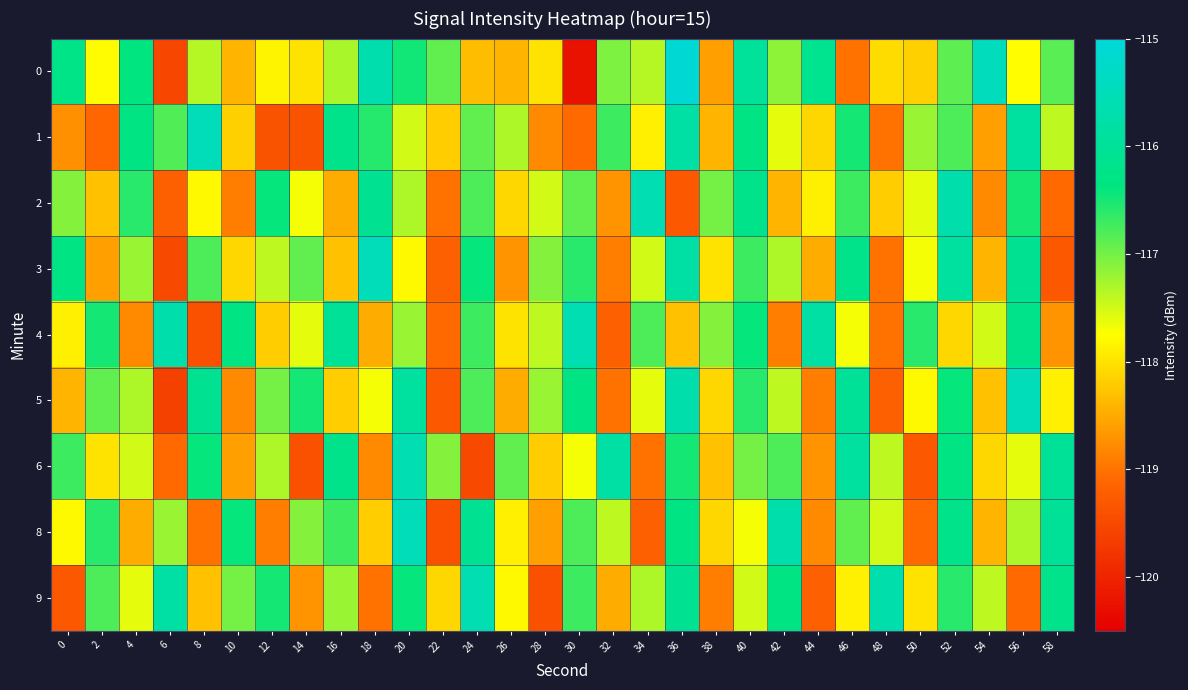

List the series in order of their peak value, lowest first.

2, 4, 6, 9, 1, 3, 5, 8, 0